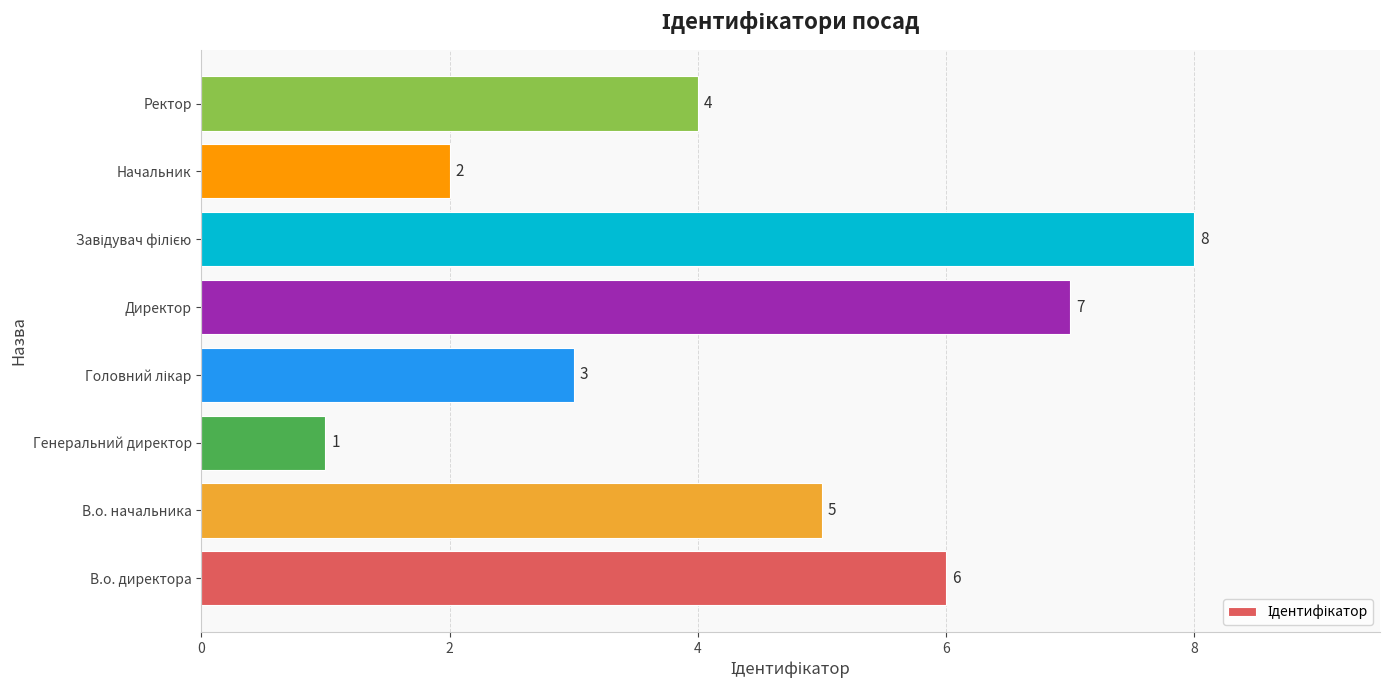

Where is the data nearest to the value 4?

Ректор